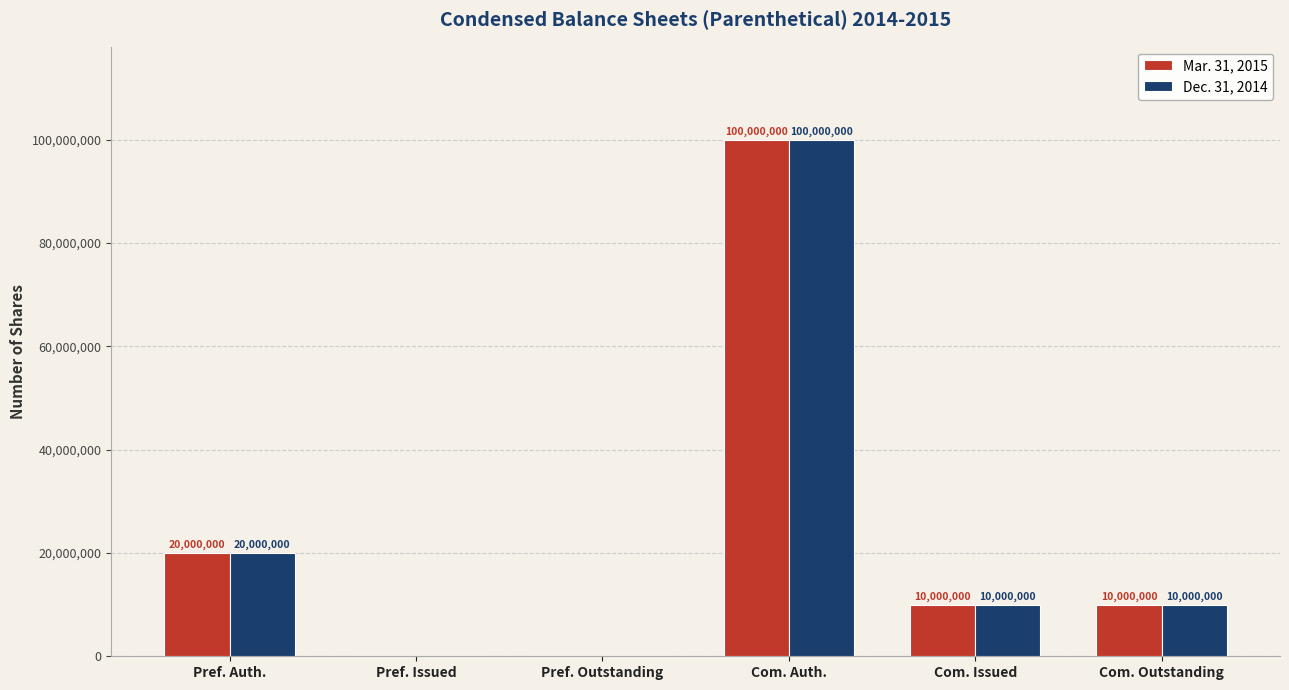

Count the Mar. 31, 2015 values in the range 0 to 20000000.

5